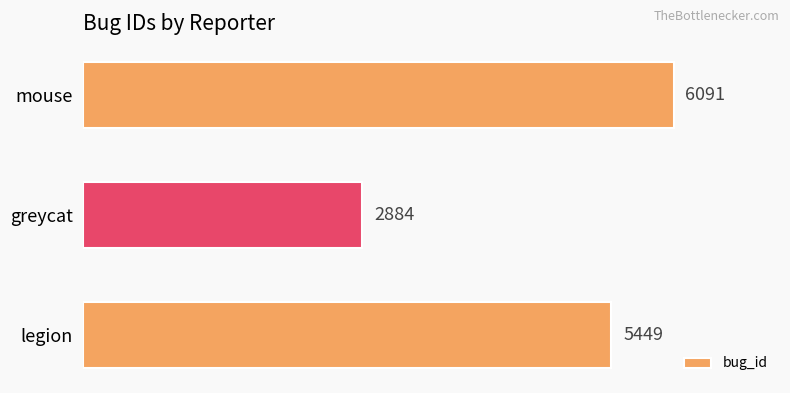

What is the change in value from legion to greycat?

-2565